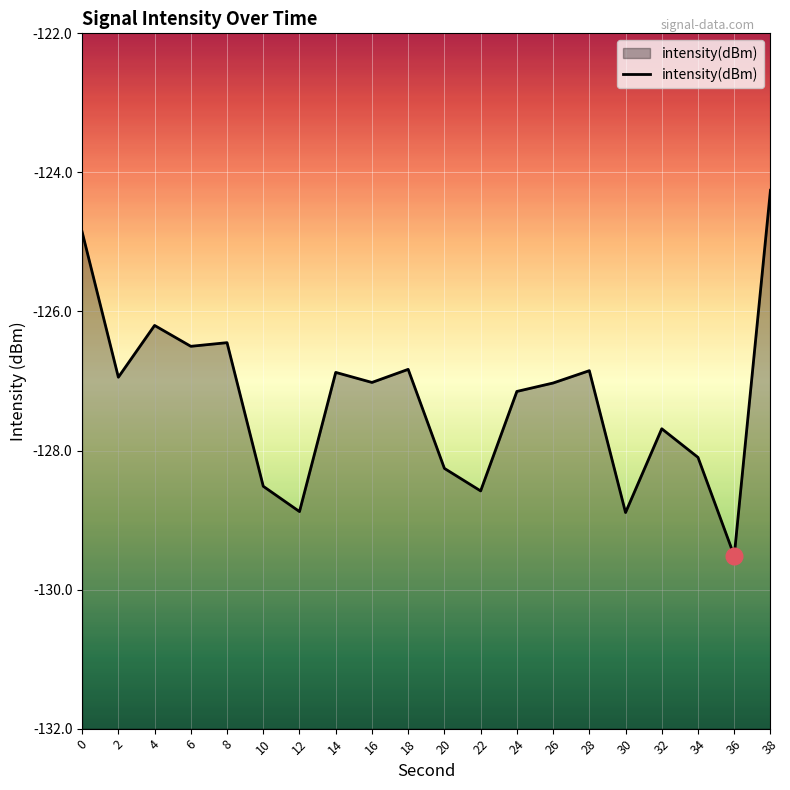

Which has a higher value, 2 or 6?

6